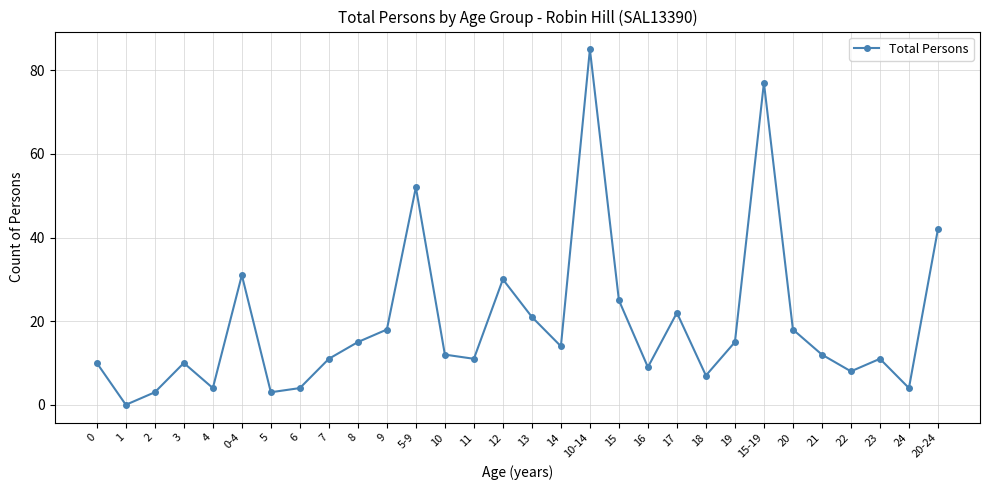

What is the value of the 15th point from the left?

30